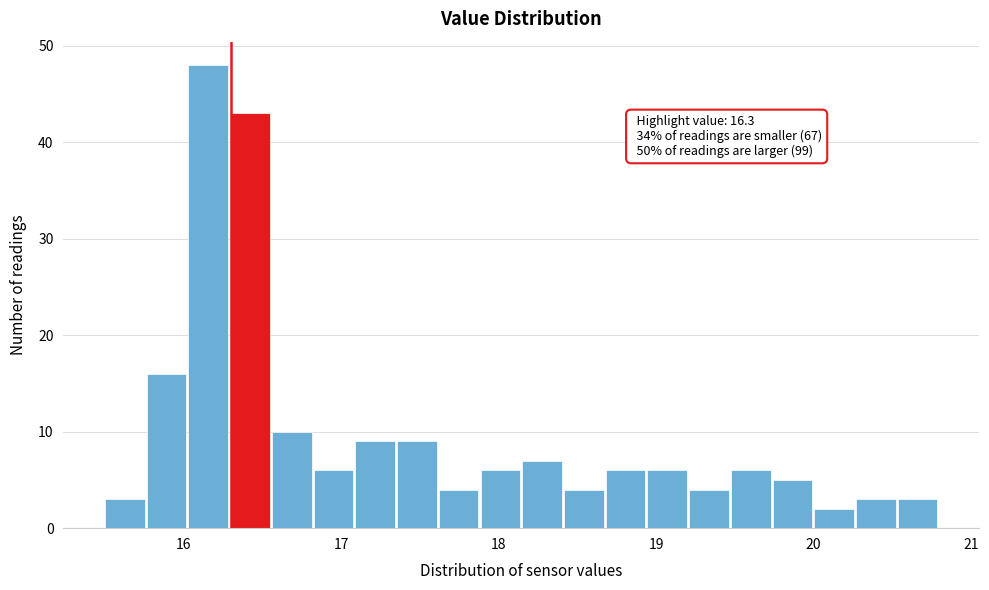

Around what value on the x-axis is the tallest bar? Give the approximate position of its centre, as read against the axis.

16.2